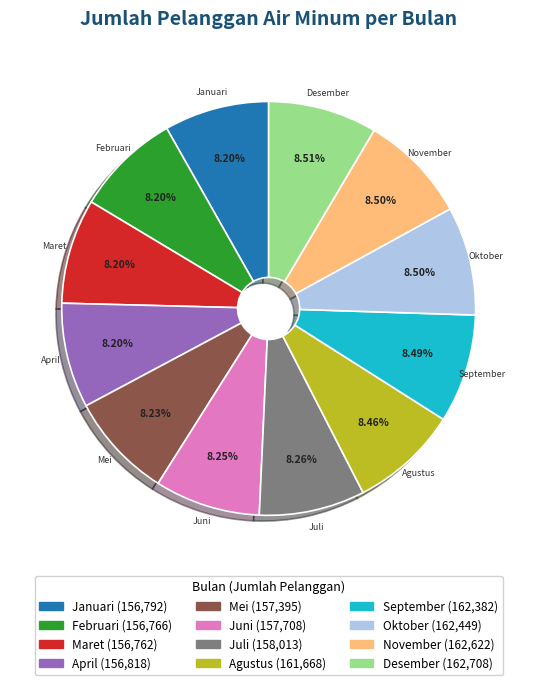

How many segments does this pie chart have?

12